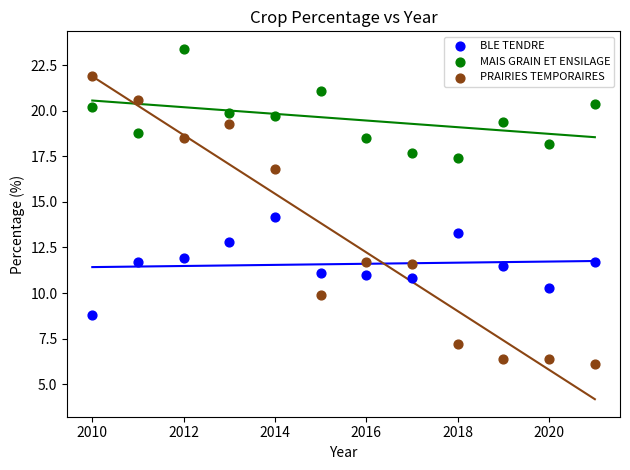

Which series reaches the minimum Y coordinate?

PRAIRIES TEMPORAIRES